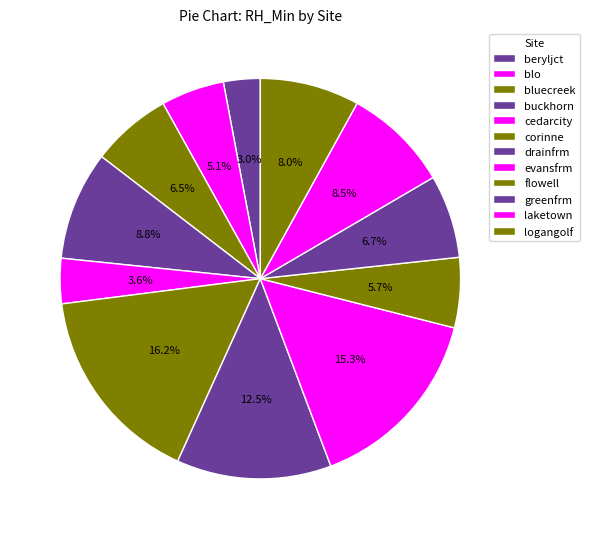

What percentage do cedarcity and logangolf together represent?

11.7%